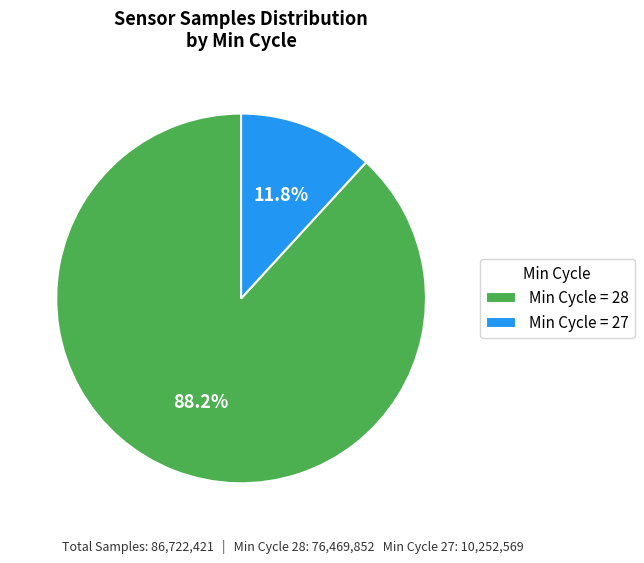

Approximately how many times larger is the value at Min Cycle = 28 compared to Min Cycle = 27?

7.5